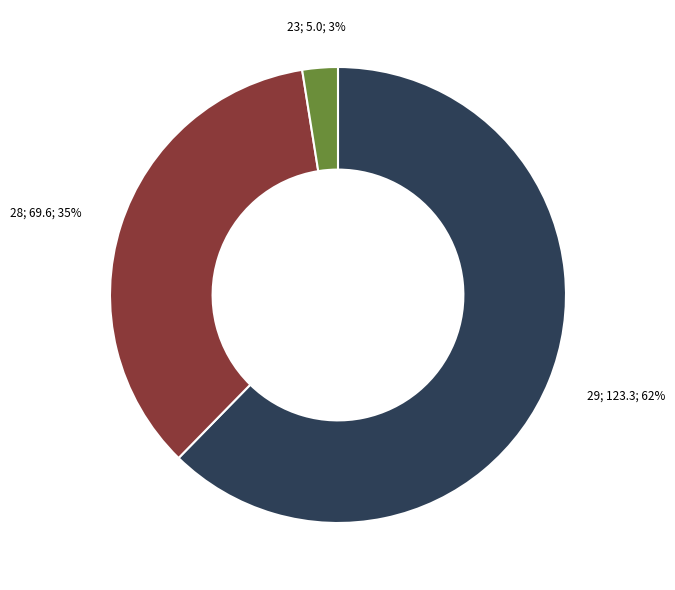

Count the number of slices in the pie.

3